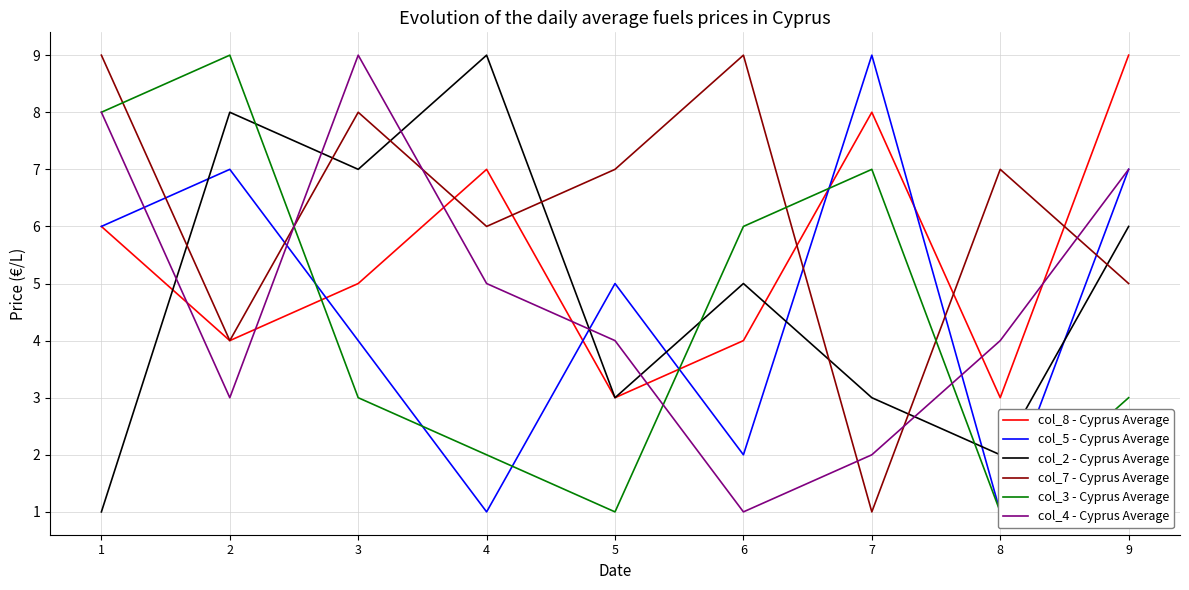

What is the average value of the col_5 - Cyprus Average series?

5